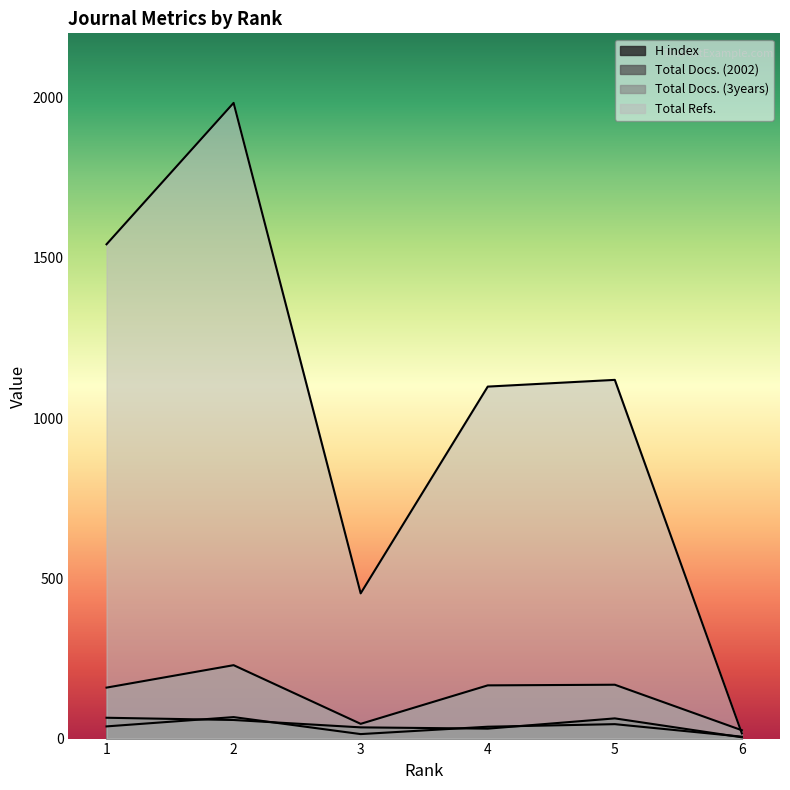

The H index series shows 63 at 5. True or false?

True